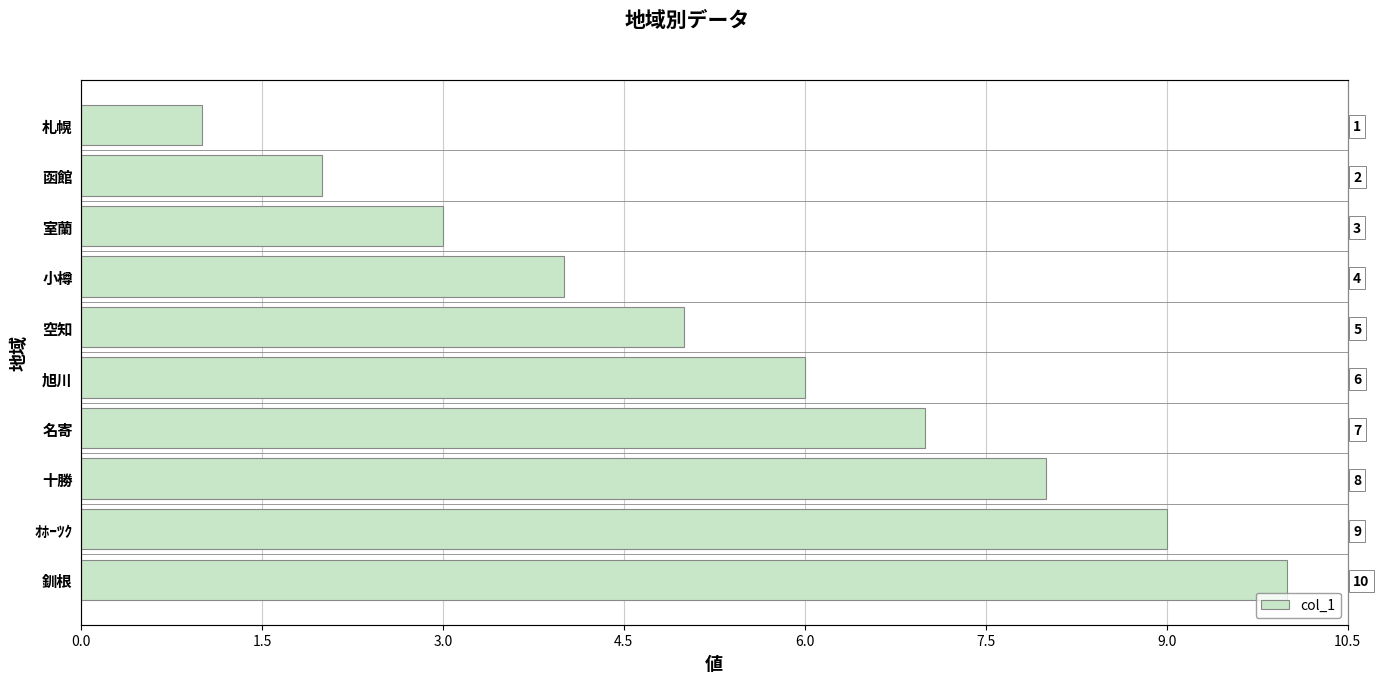

True or false: the data shows 13 at ｵﾎｰﾂｸ.

False